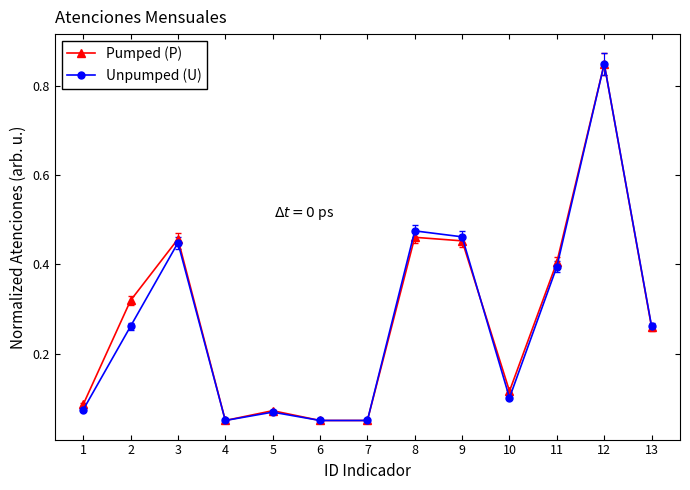

Is the value of Pumped (P) at 4 greater than the value of Unpumped (U) at 1?

No